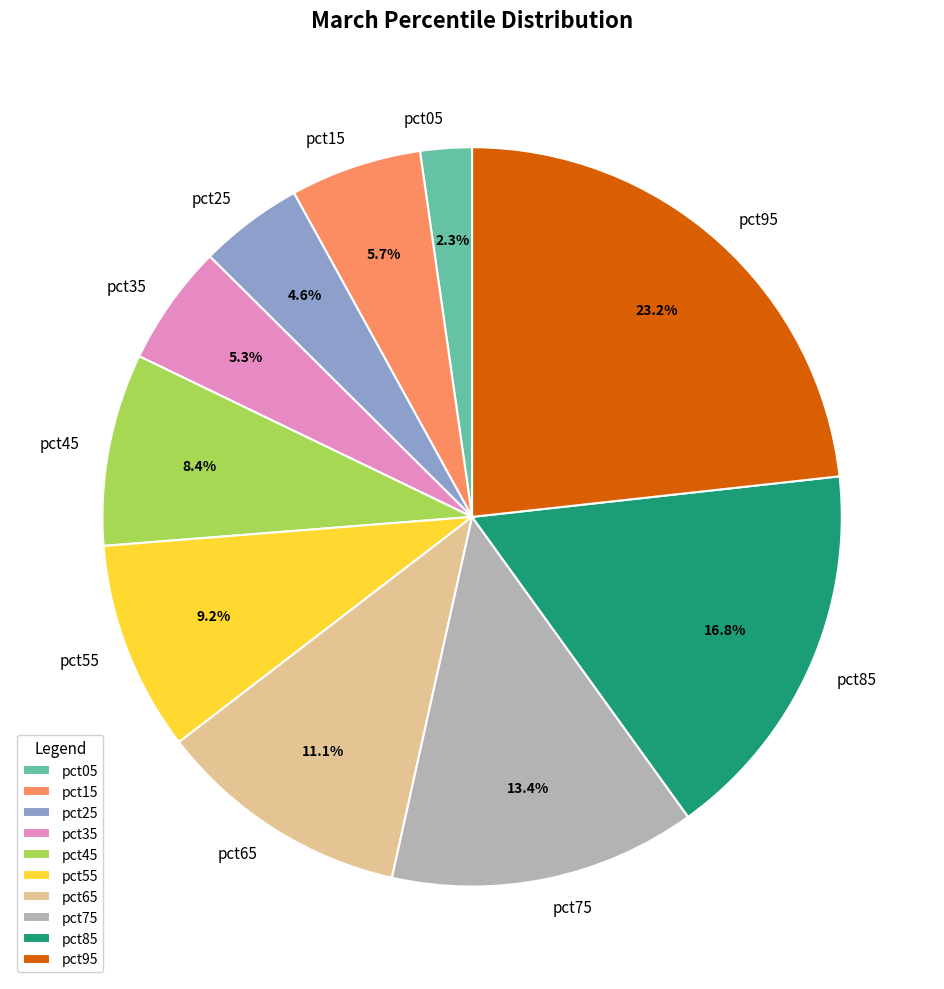

Which category has the smallest portion of the pie?

pct05